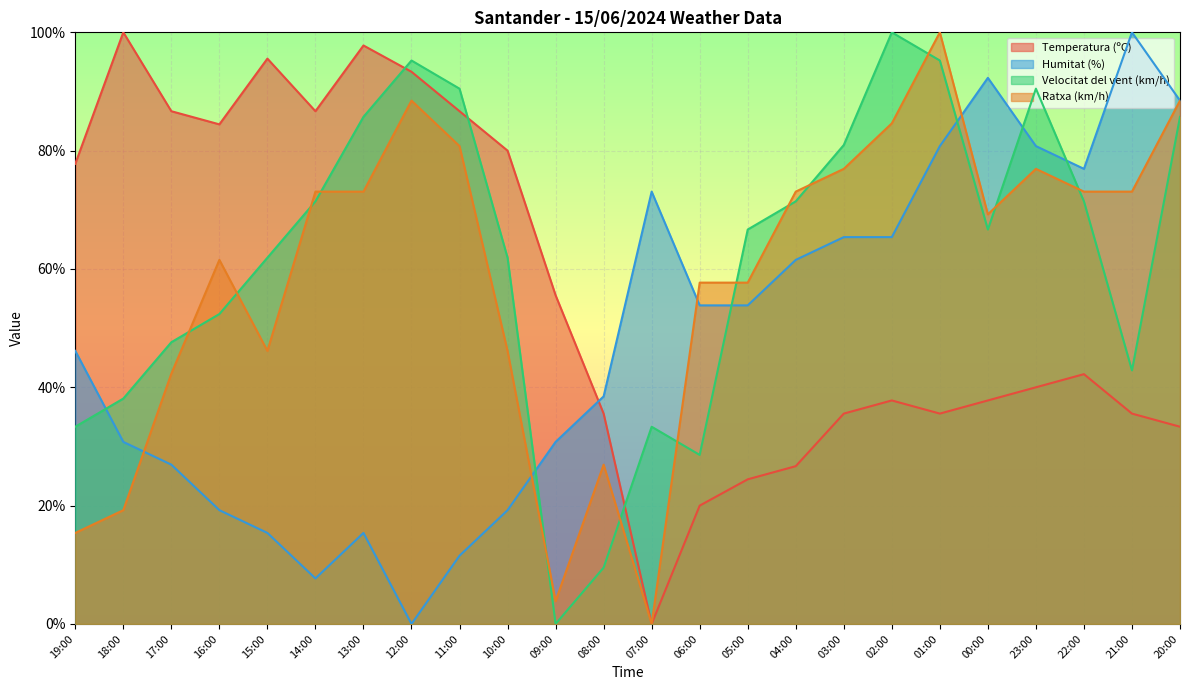

Read the Humitat (%) value at 19:00.

46.2